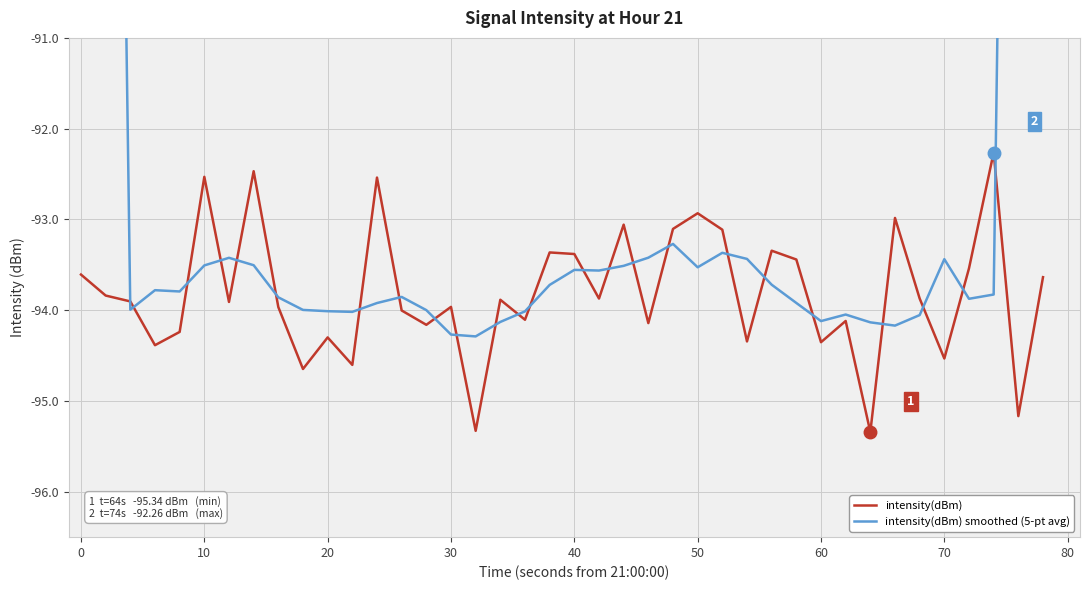

What is the maximum value for intensity(dBm)?

-92.3